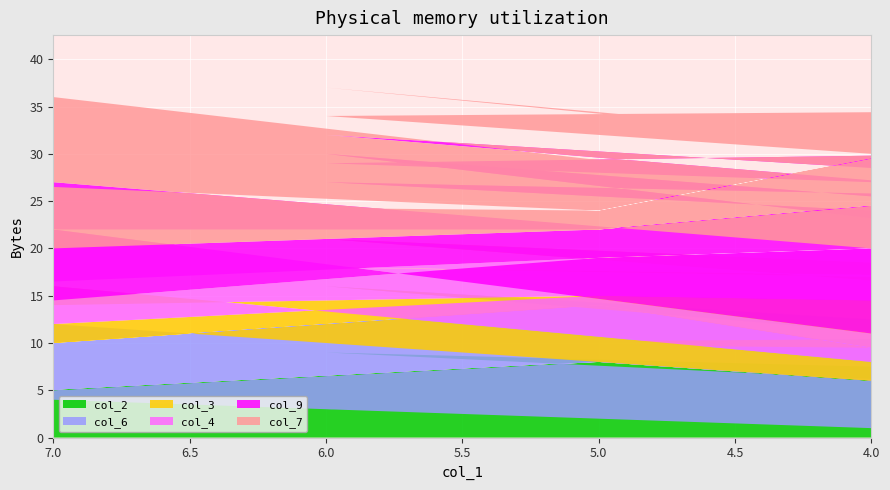

Reading left to right, what are all the values shown in this chart?

col_2: 1	5	2	8	4	6	9	2	1	4	5	2	8	4	6	3	9	7
col_6: 8	9	4	6	1	3	7	2	5	8	9	4	6	1	3	7	2	5
col_3: 6	3	7	1	9	7	5	6	2	4	6	3	1	9	7	8	5	2
col_4: 2	2	1	4	7	5	9	3	3	6	2	1	4	7	5	9	8	3
col_9: 4	1	8	3	6	4	2	7	9	5	1	8	3	6	4	2	7	9
col_7: 7	3	7	2	8	1	5	4	6	9	3	7	2	8	1	5	4	6